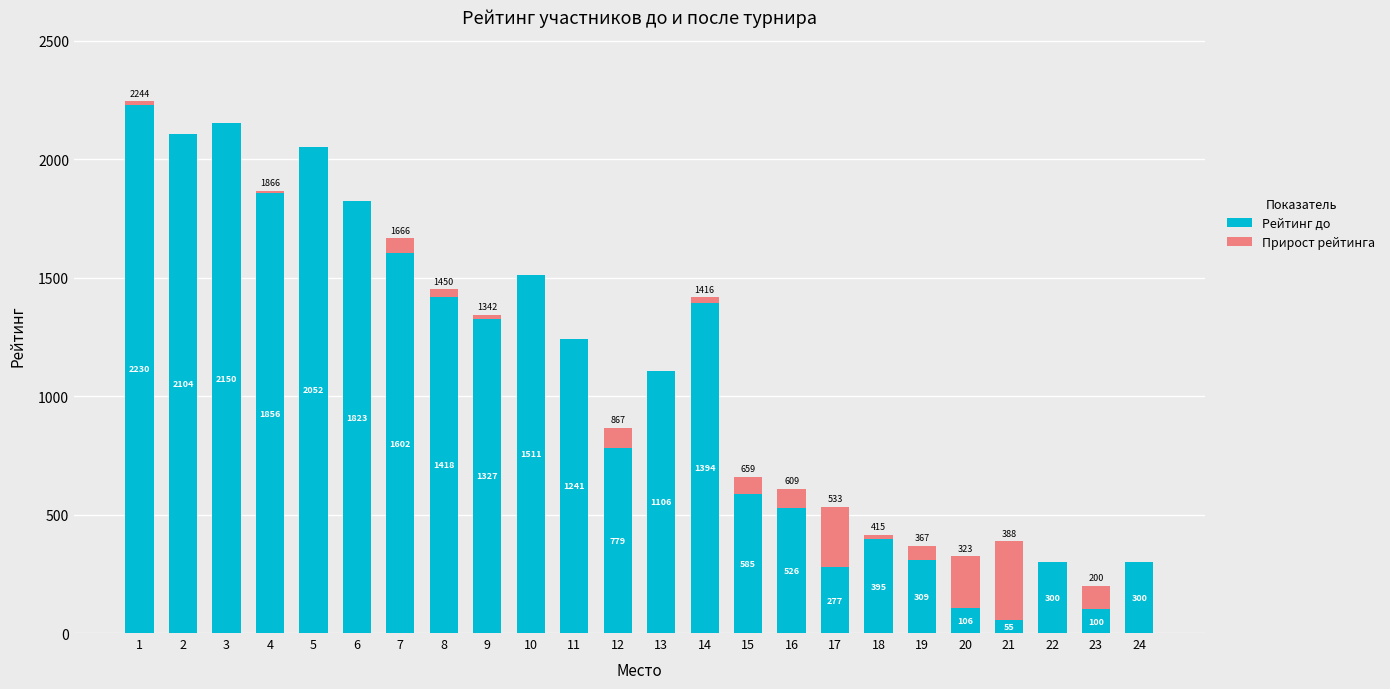

Does the chart contain stacked bars?

Yes